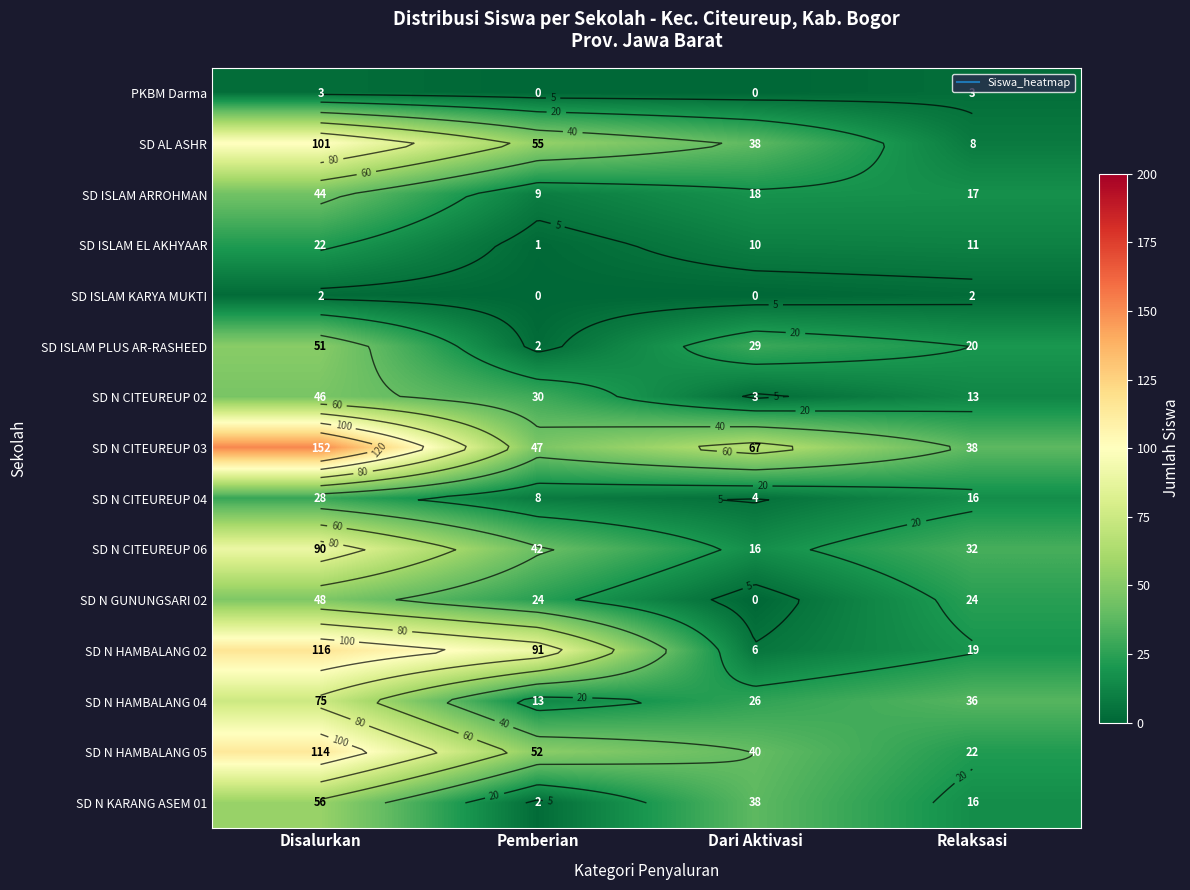

What is the sum of the SD N KARANG ASEM 01 values at Relaksasi and Disalurkan?

72